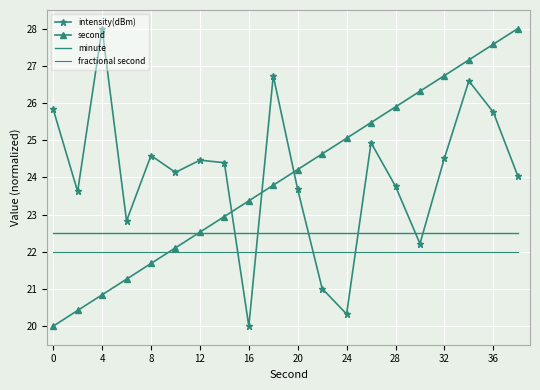

What are all the series names shown in the legend?

intensity(dBm), second, minute, fractional second